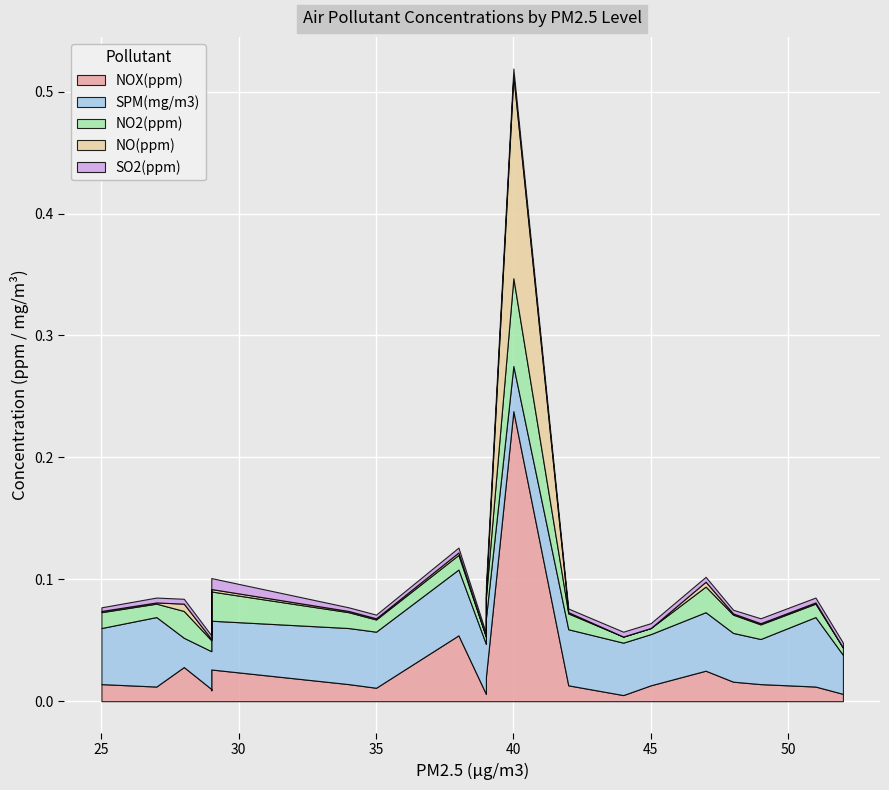

Which series has the largest range (max minus min)?

NOX(ppm)